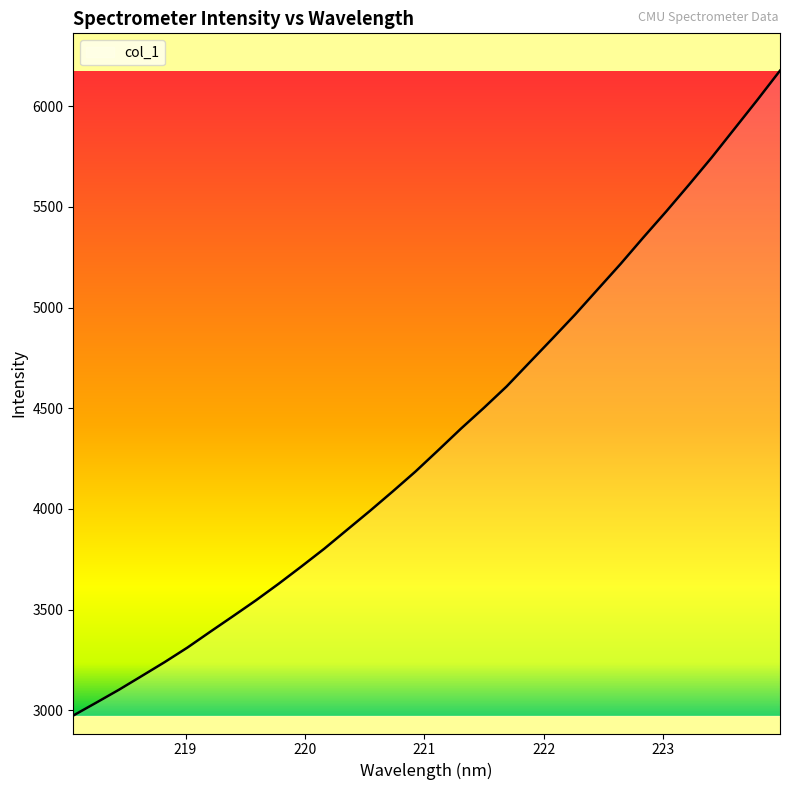

What is the difference between the maximum and minimum values?

3201.5